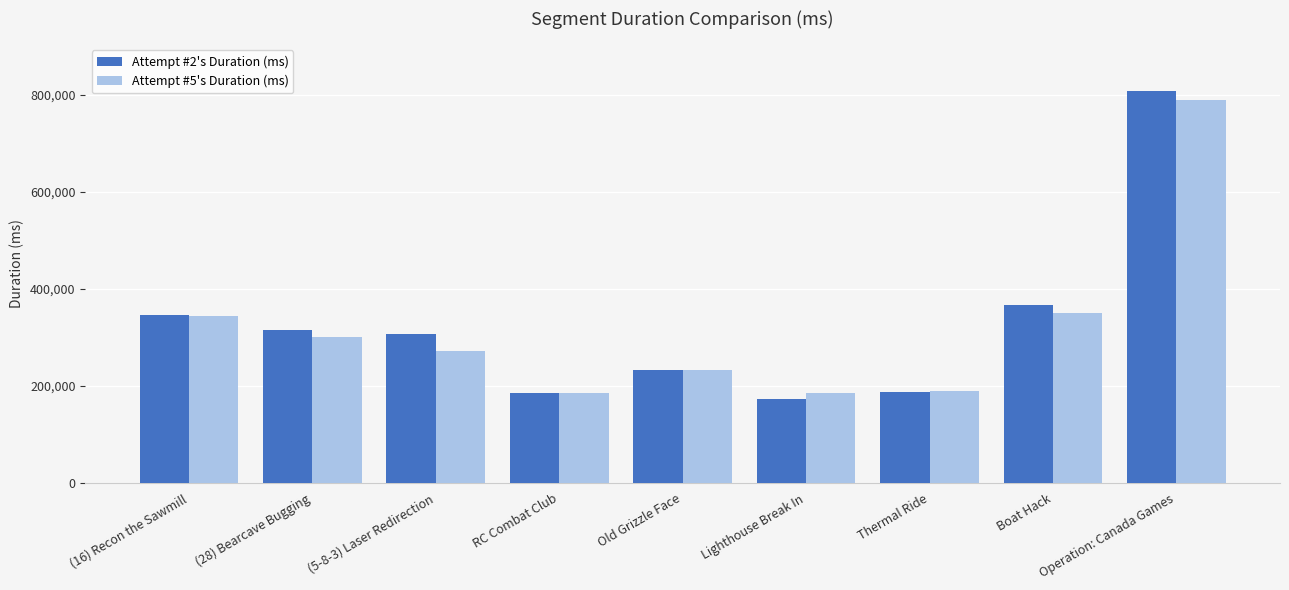

What is the maximum value shown in the chart?

807921